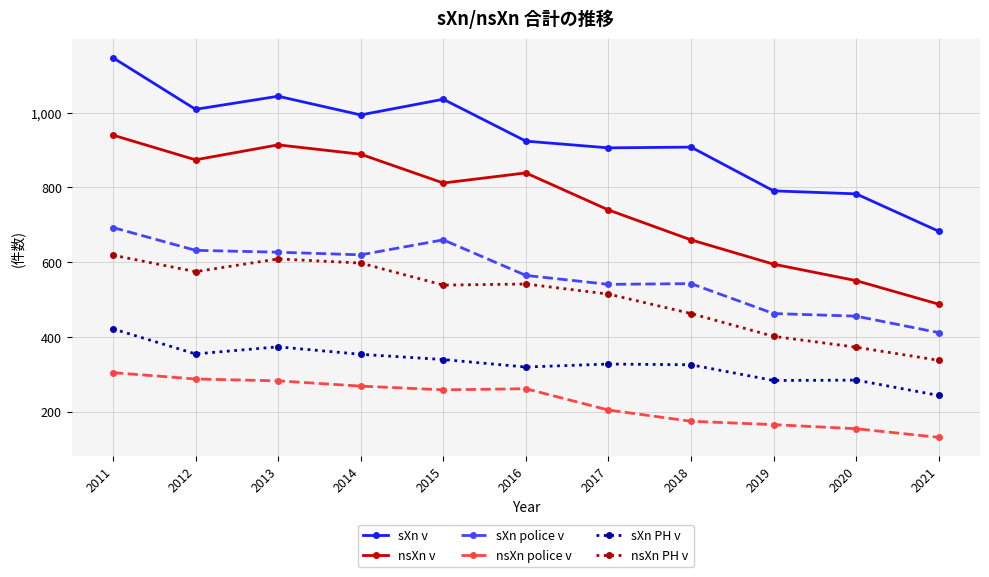

Between 2011 and 2013, which series saw the biggest shift?

sXn v